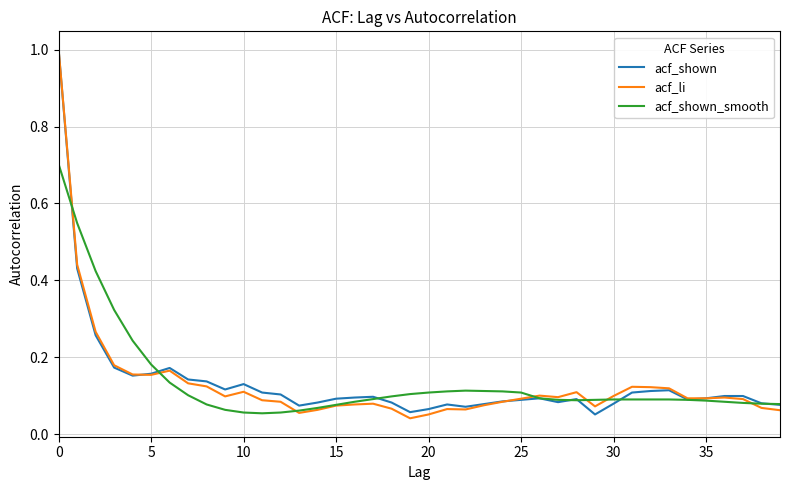

Which series has the largest range (max minus min)?

acf_li